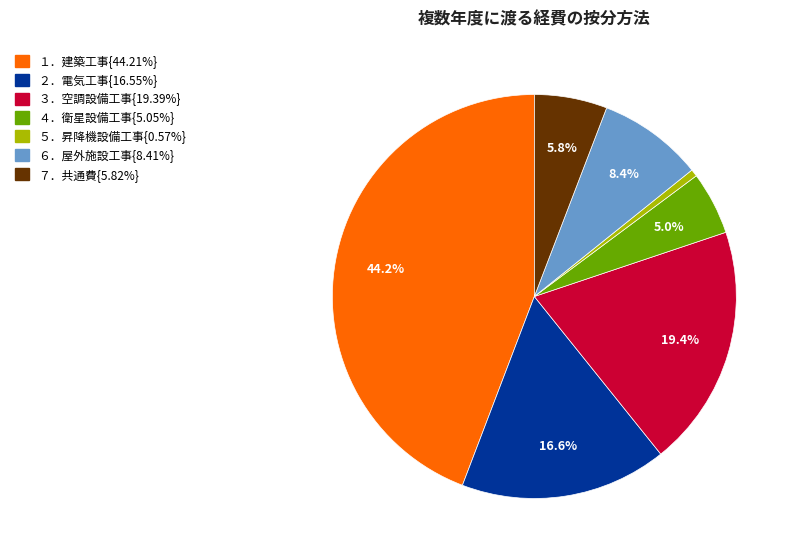

Is there any slice that represents more than half of the pie?

No